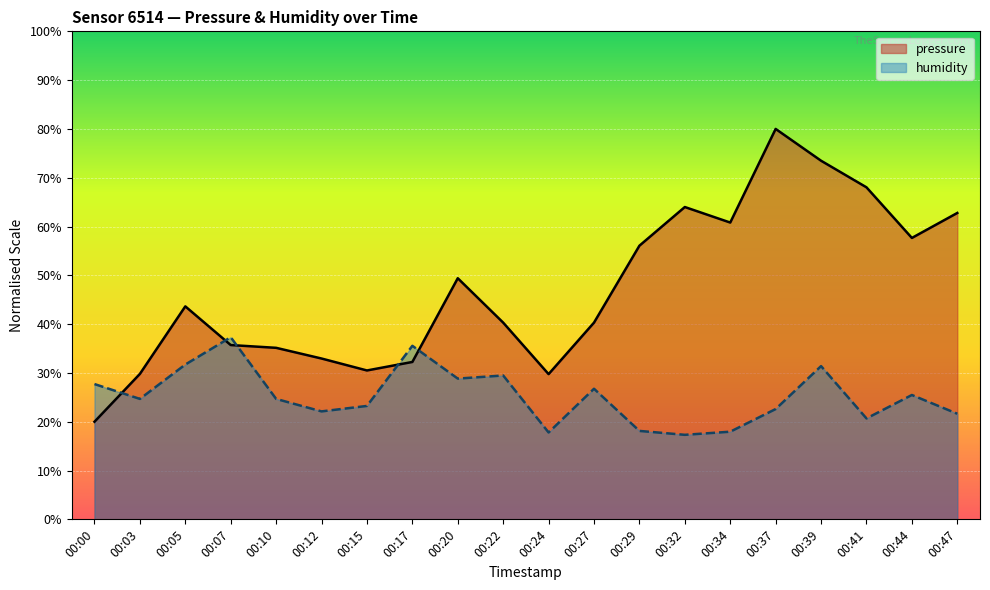

List the series in order of their overall mean, lowest first.

humidity, pressure